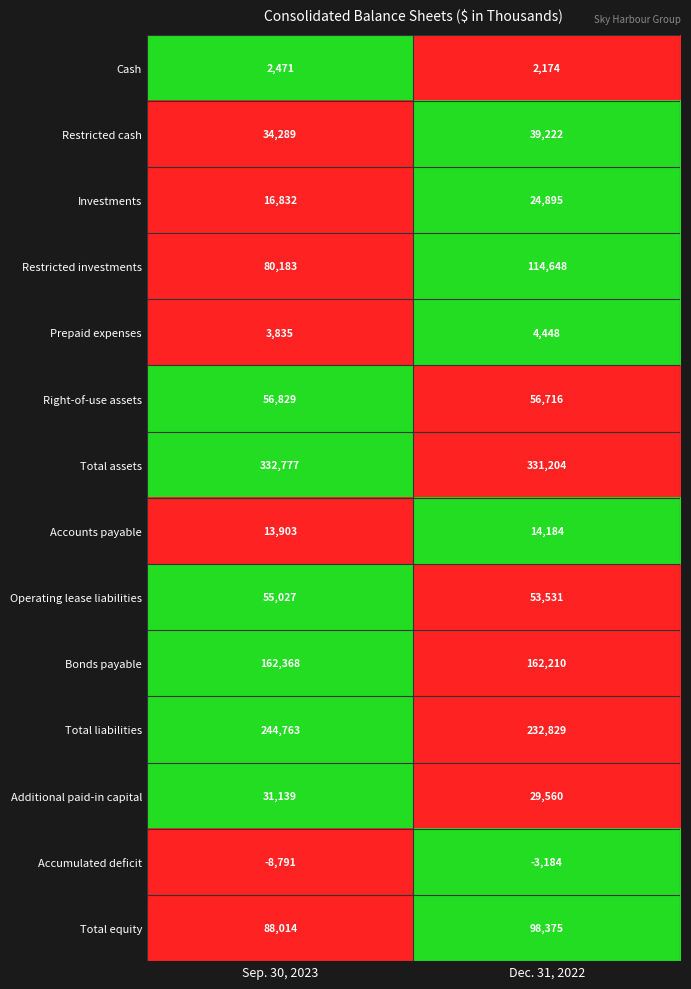

At which label does Additional paid-in capital reach its minimum?

Dec. 31, 2022